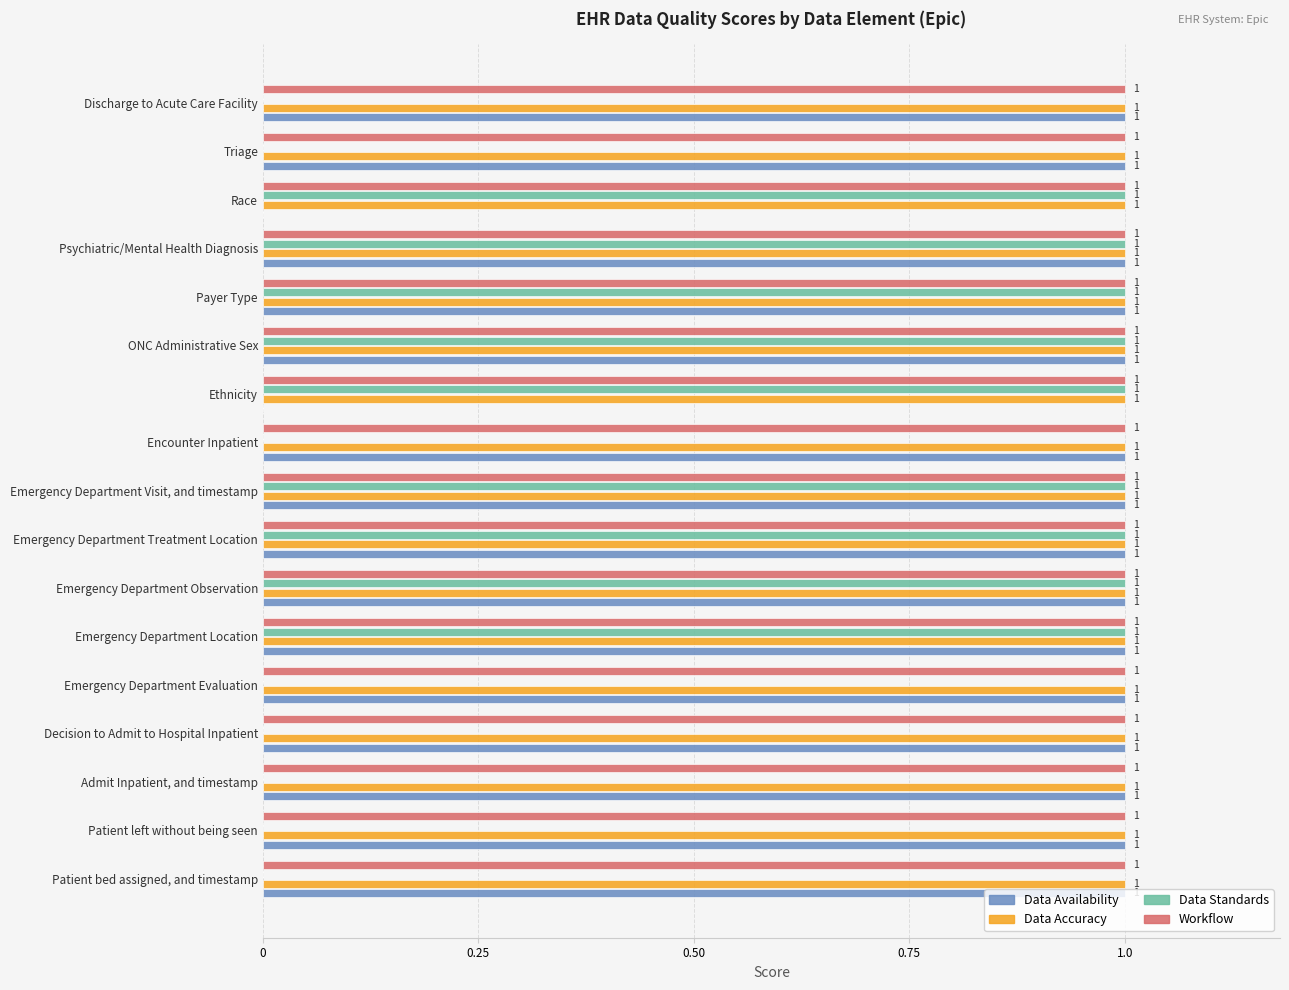

The Data Standards series shows -1 at Encounter Inpatient. True or false?

False